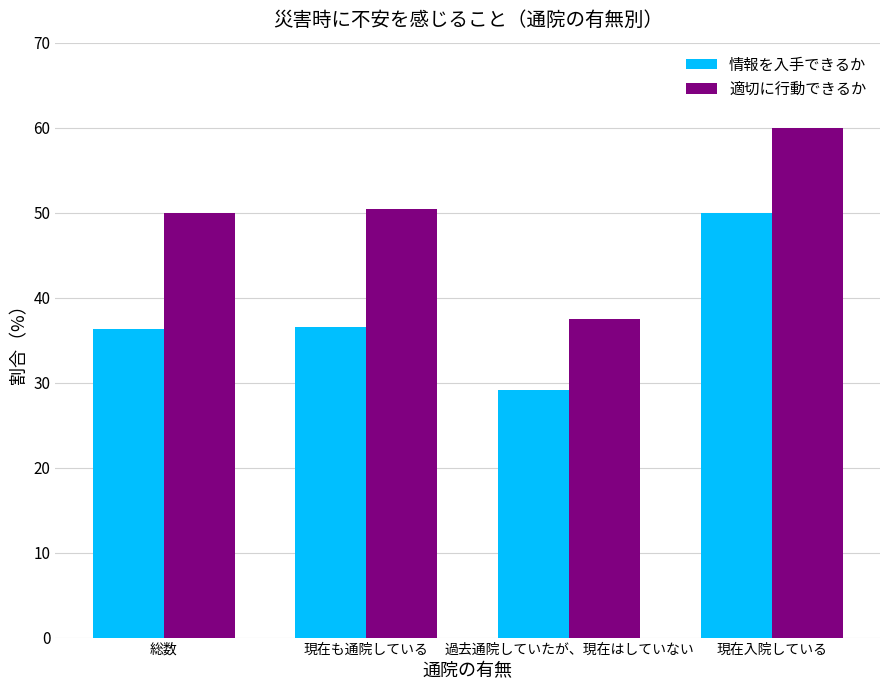

How many groups of bars are there?

4